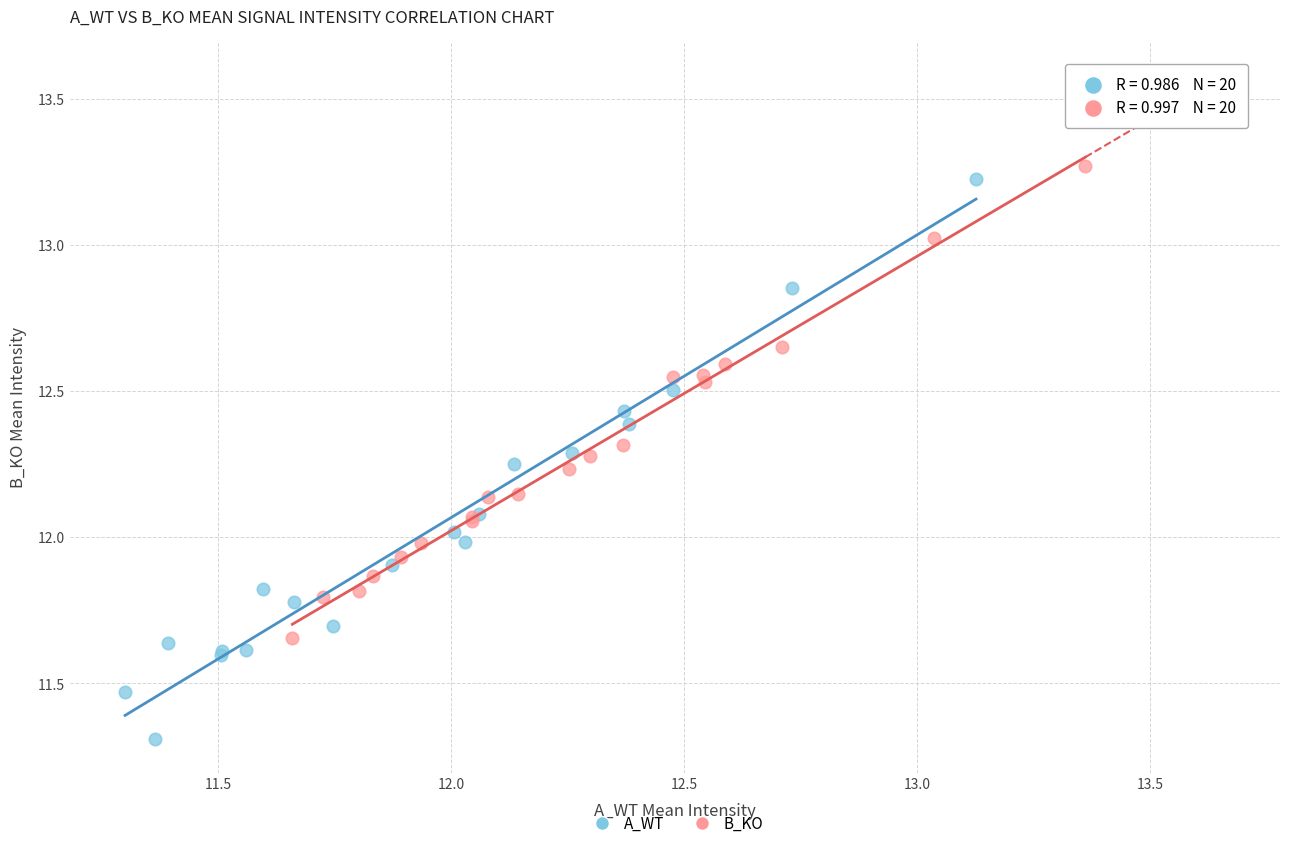

Which series has the widest spread of Y values?

A_WT